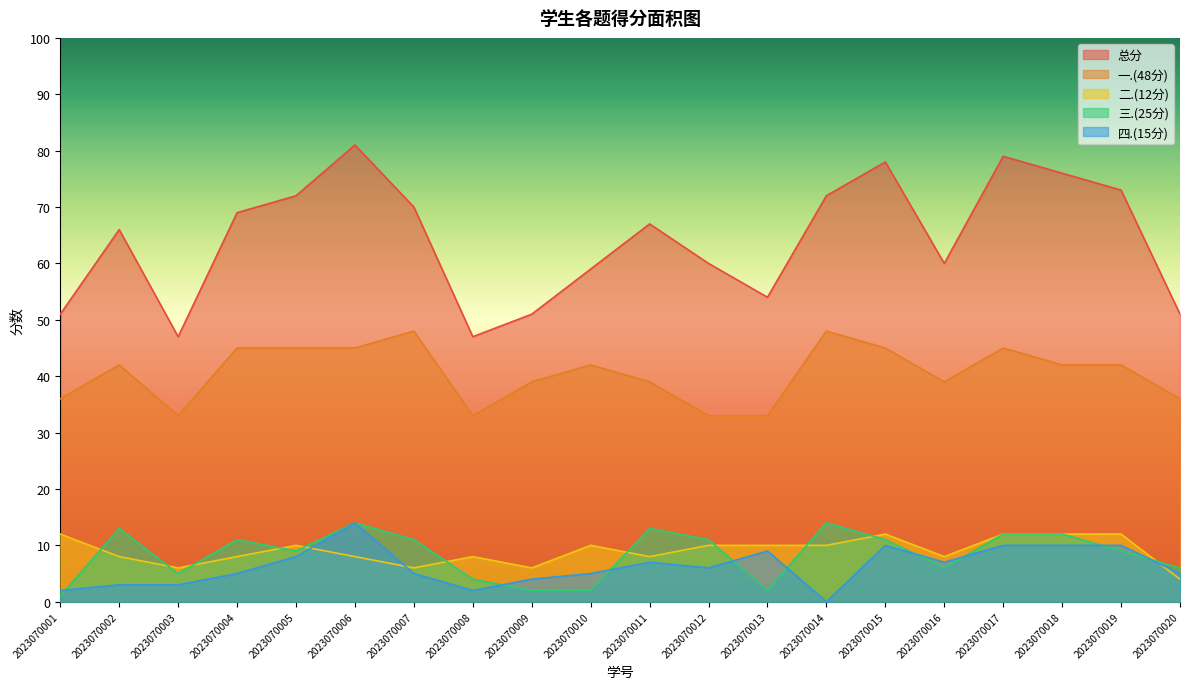

Rank the categories by 三.(25分) value from lowest to highest.

2023070001, 2023070009, 2023070010, 2023070013, 2023070008, 2023070003, 2023070016, 2023070020, 2023070005, 2023070019, 2023070004, 2023070007, 2023070012, 2023070015, 2023070017, 2023070018, 2023070002, 2023070011, 2023070006, 2023070014